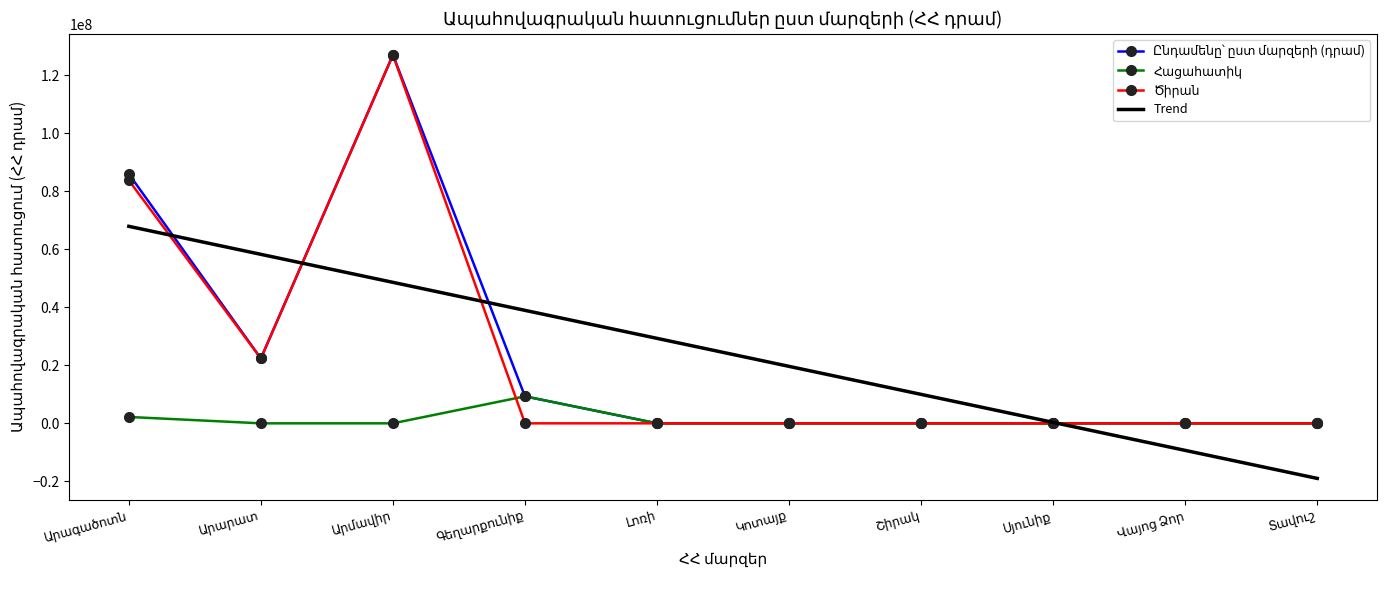

What is the greatest value displayed?

127096222.0